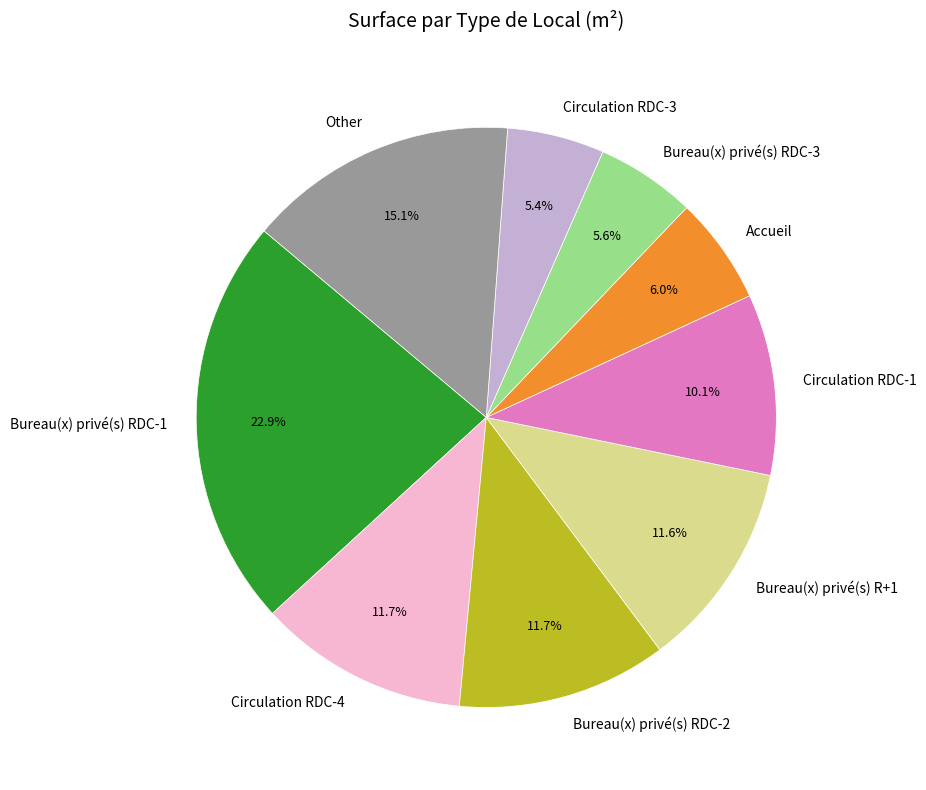

How much of the chart is everything except Bureau(x) privé(s) RDC-2?

88.3%